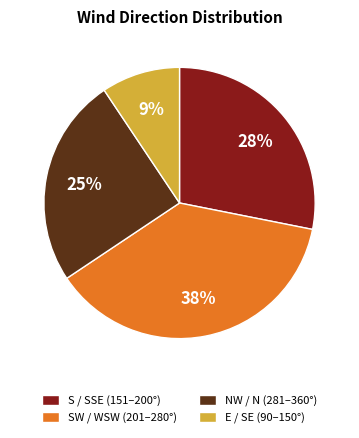

Is there a majority slice in this chart?

No